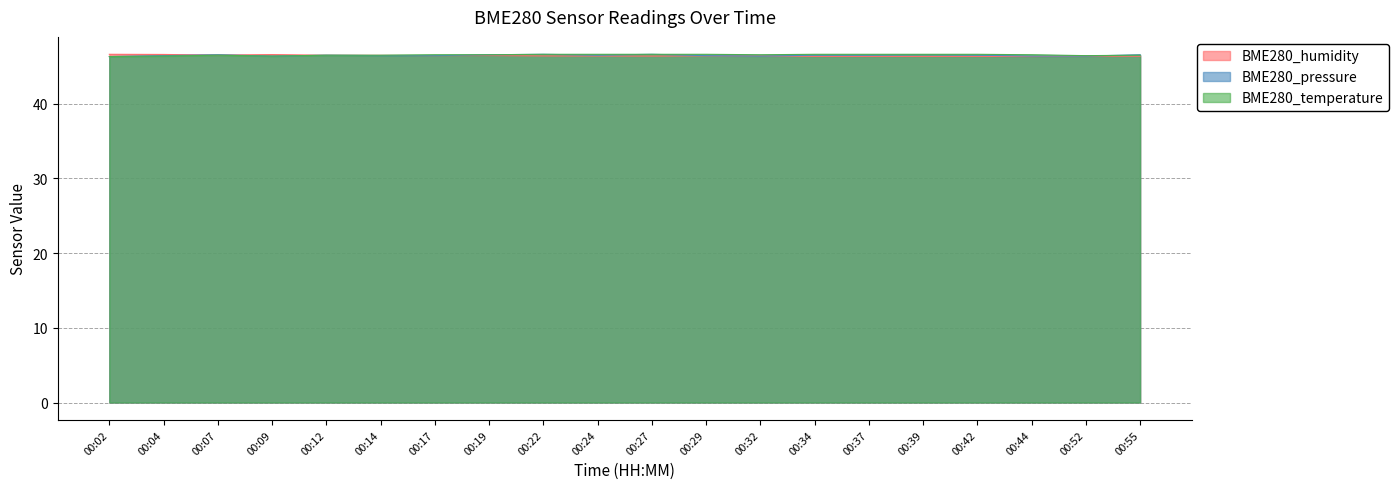

What is the total value across all series at 00:39?

139.5